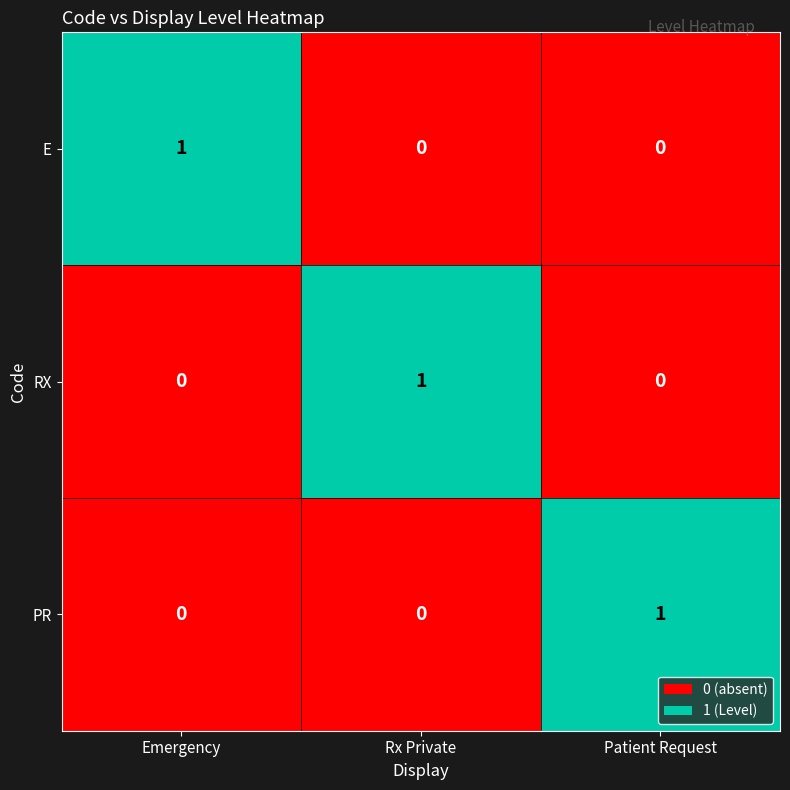

What is the difference between the highest and lowest values at Rx Private?

1